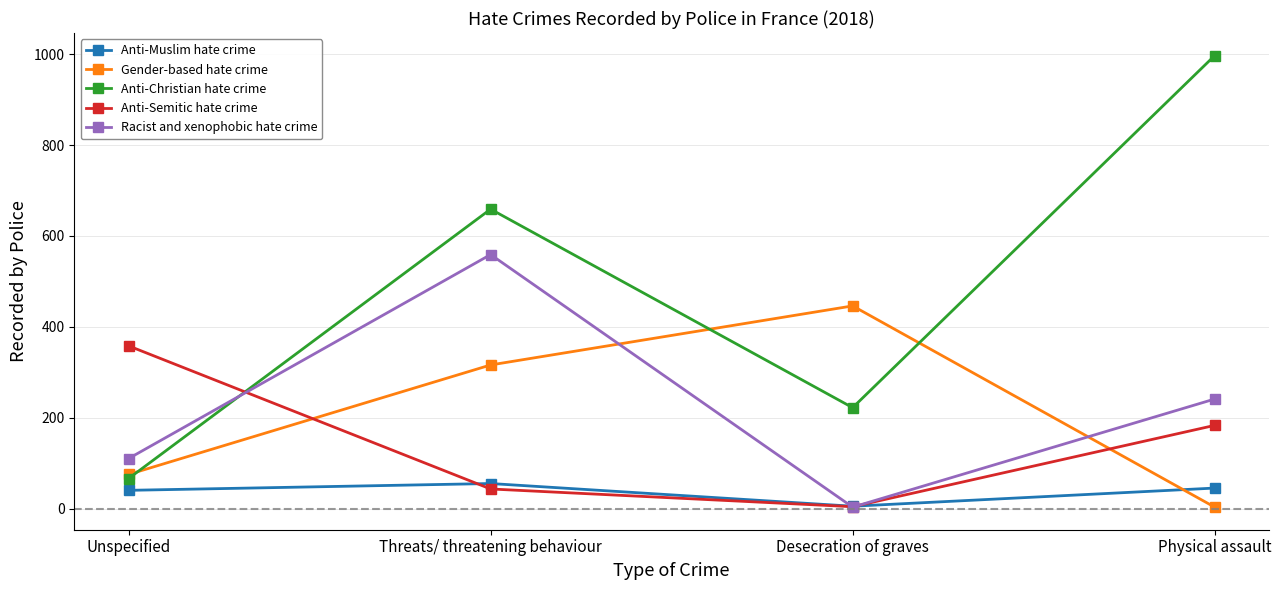

Which series has the largest total across all categories?

Anti-Christian hate crime